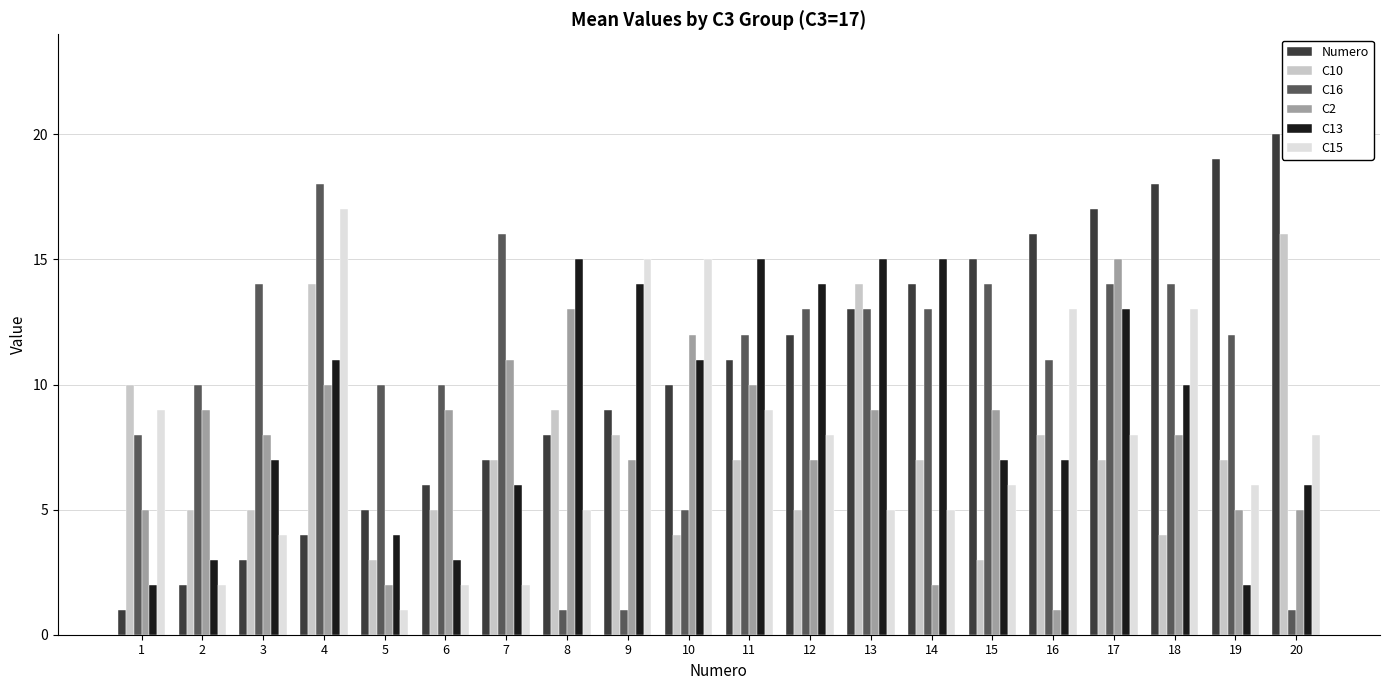

Between 9 and 20, which series saw the biggest shift?

Numero